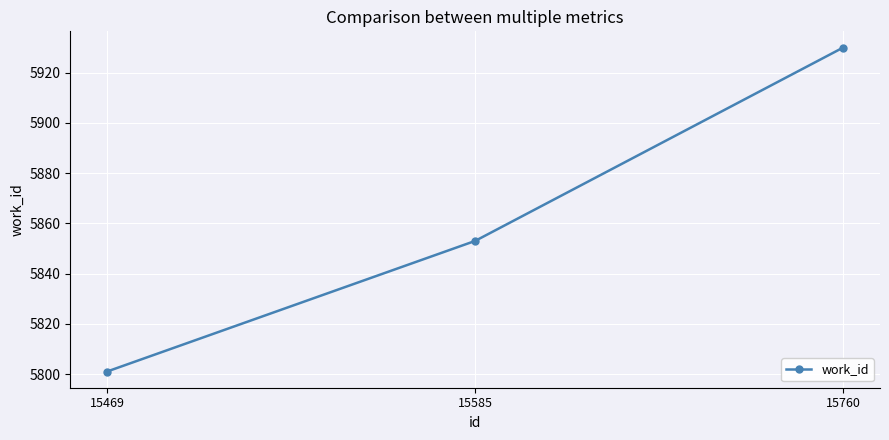

The chart shows a value of 5930 at 15760. True or false?

True